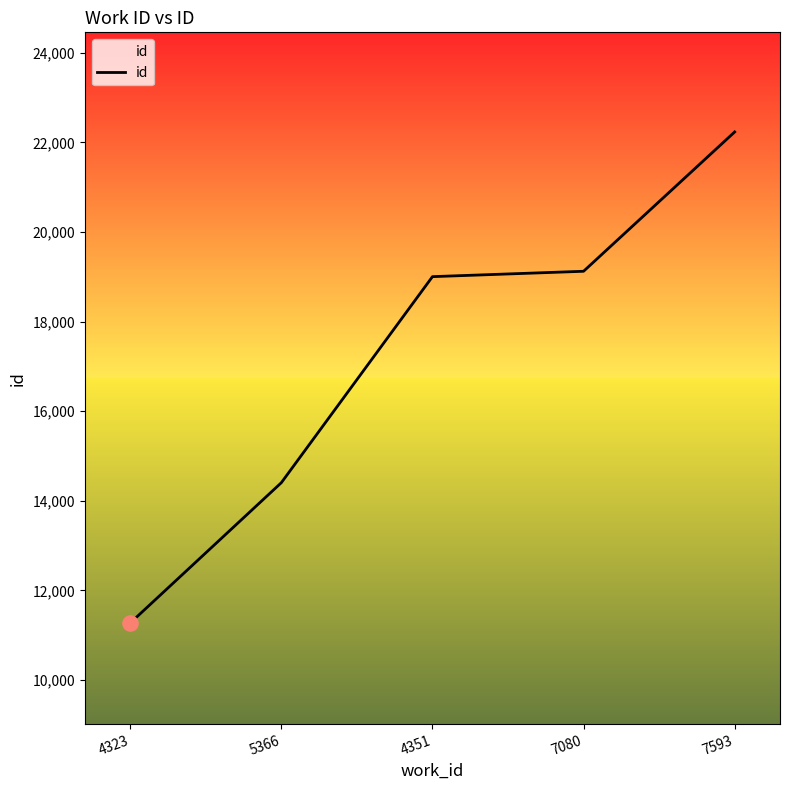

What is the ratio of the value at 4351 to the value at 7080?

1.0